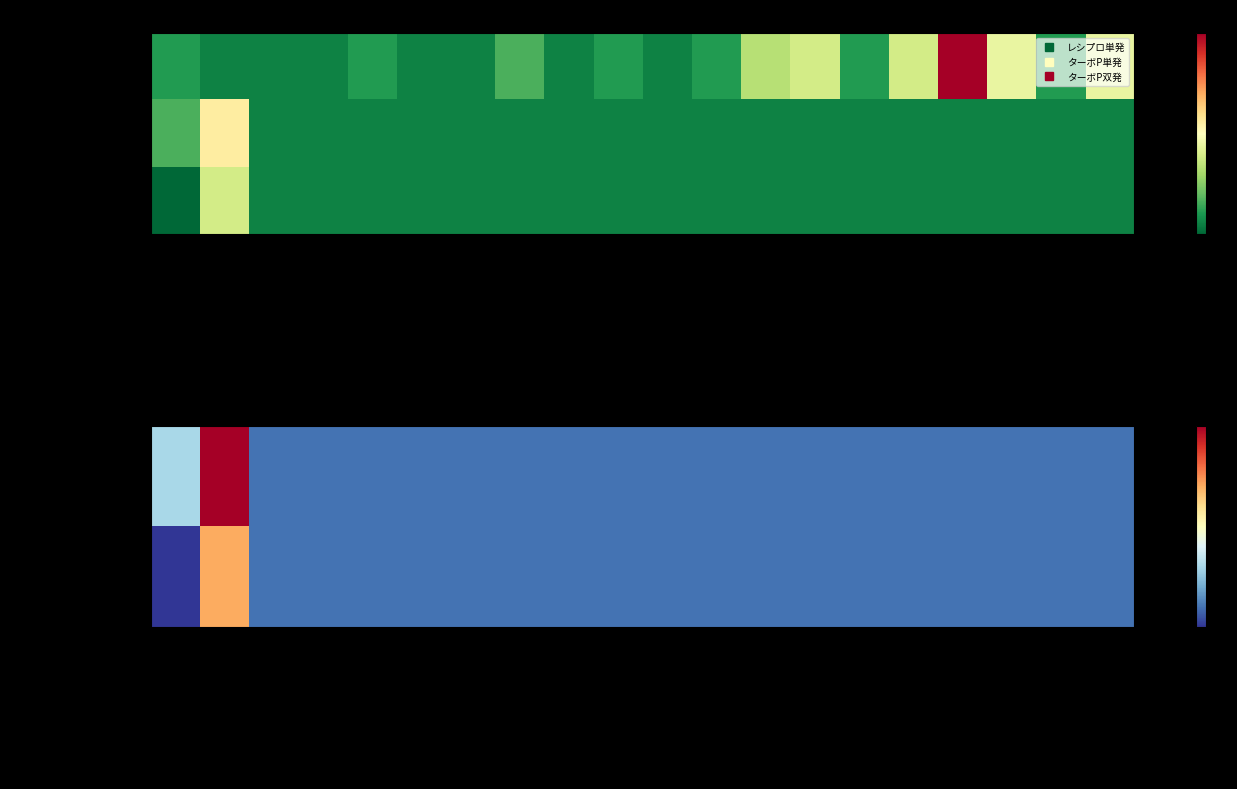

At how many categories does at least one series exceed 9?

1